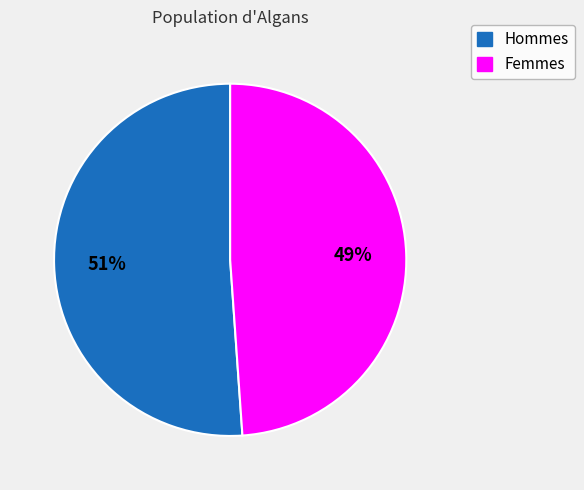

How many segments does this pie chart have?

2